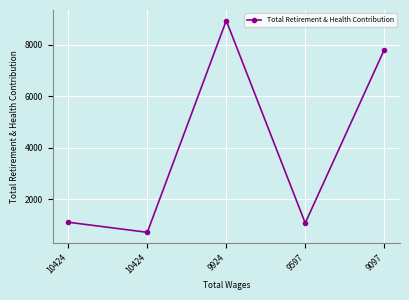

What value does the data have at 9924?

8927